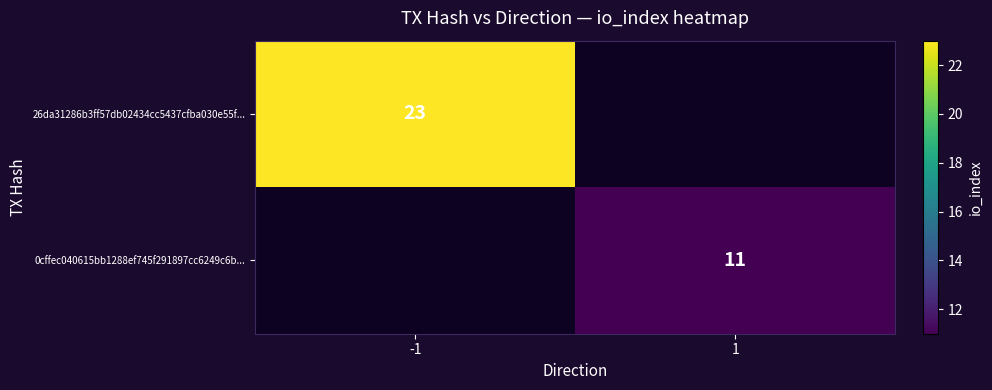

How many series are shown in this chart?

2